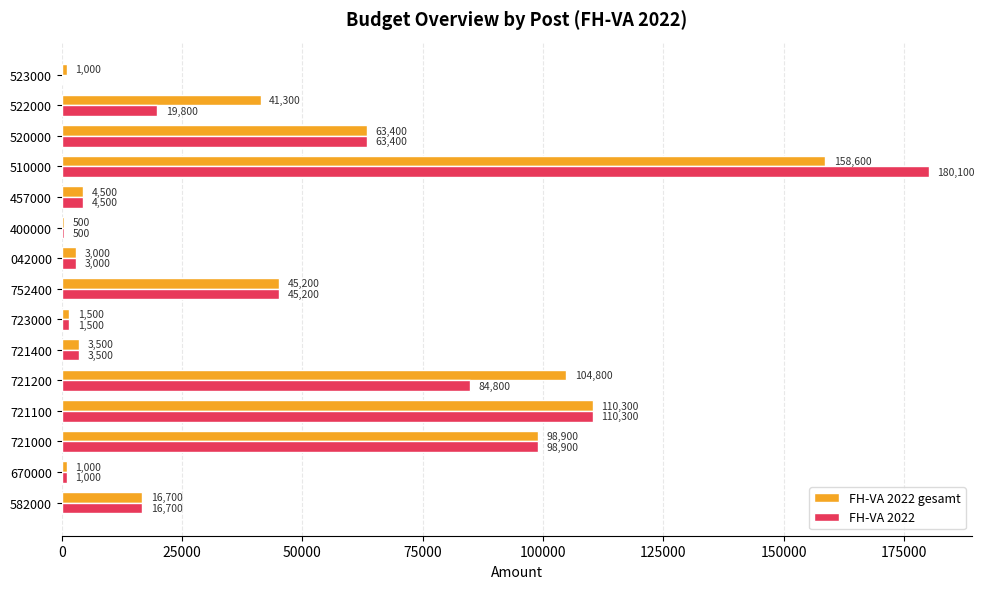

What is the approximate value of FH-VA 2022 gesamt at 523000, to the nearest 100?

1000